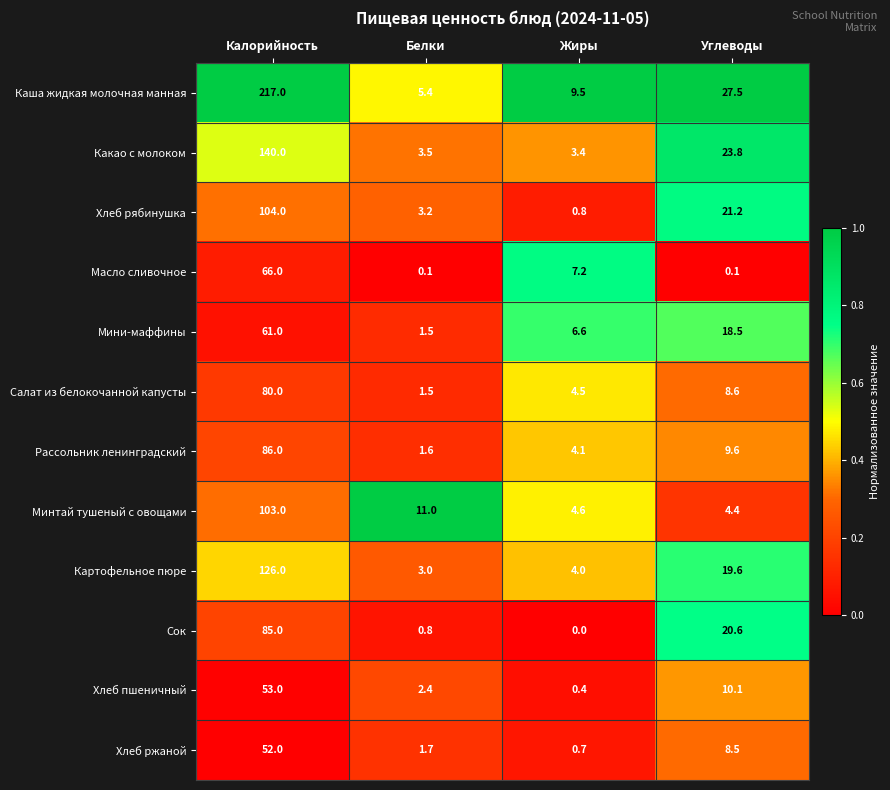

Rank the series by their maximum value, from highest to lowest.

Каша жидкая молочная манная, Какао с молоком, Картофельное пюре, Хлеб рябинушка, Минтай тушеный с овощами, Рассольник ленинградский, Сок, Салат из белокочанной капусты, Масло сливочное, Мини-маффины, Хлеб пшеничный, Хлеб ржаной